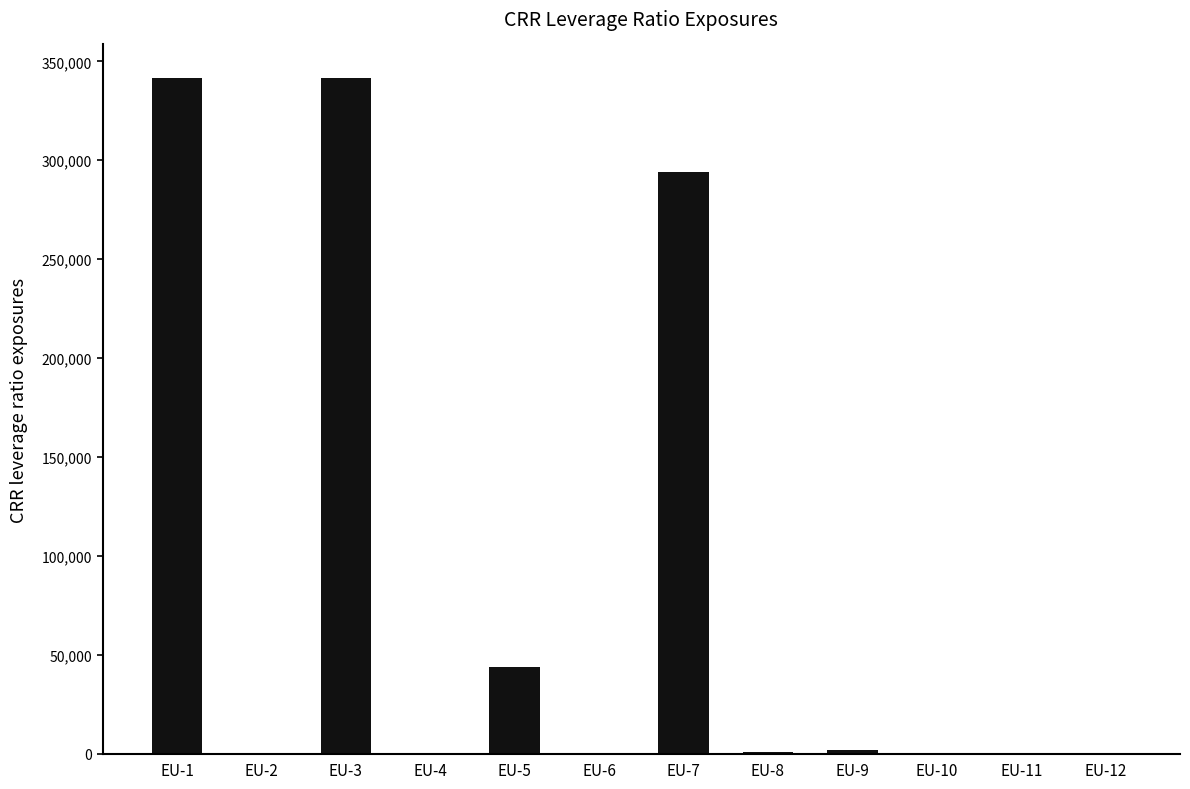

The value at EU-5 is 43782.5. True or false?

True